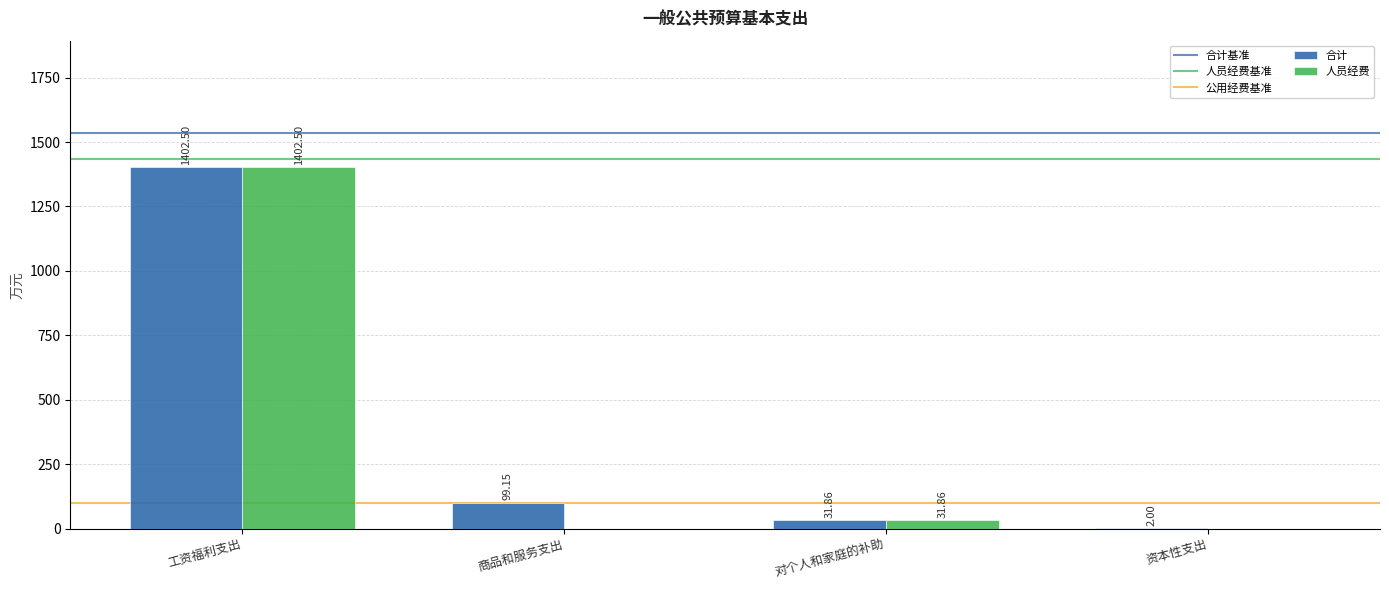

What is the sum of all 合计 values?

1535.5